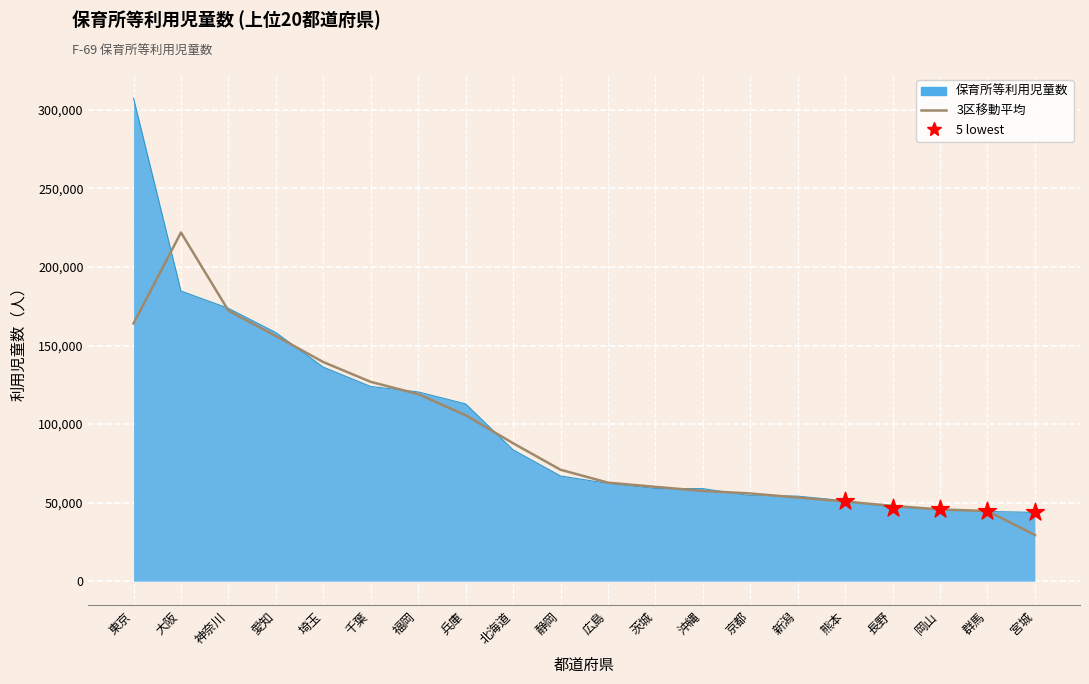

Which series has the largest range (max minus min)?

保育所等利用児童数